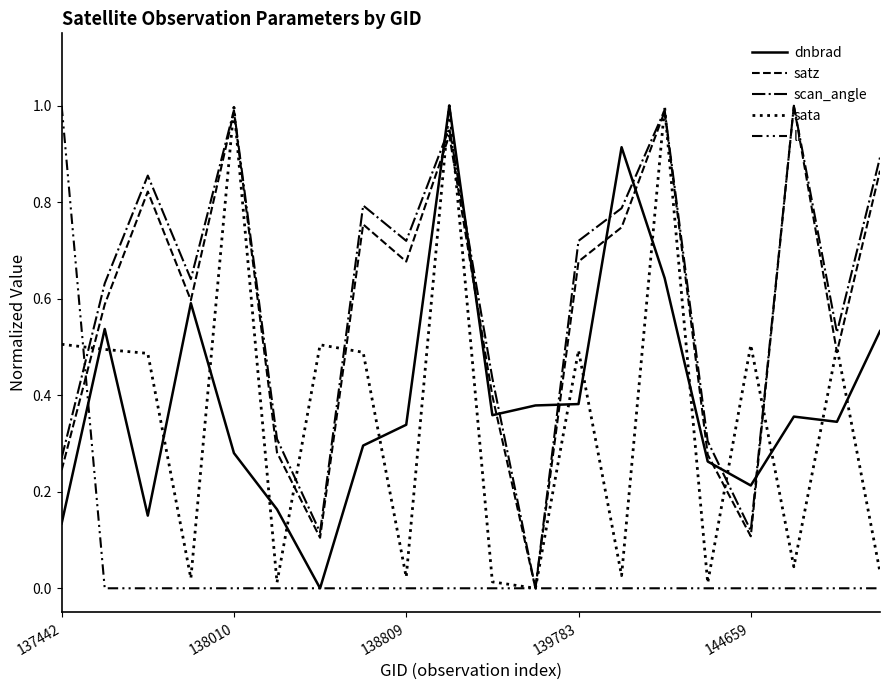

How many lines are shown in the chart?

5